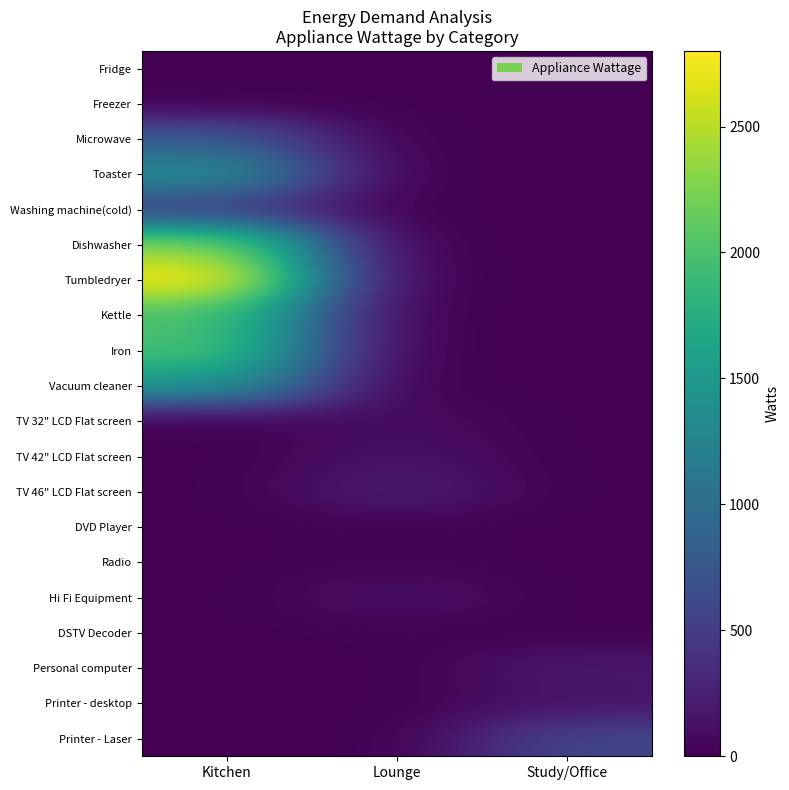

Which category has the highest value across all series?

Kitchen